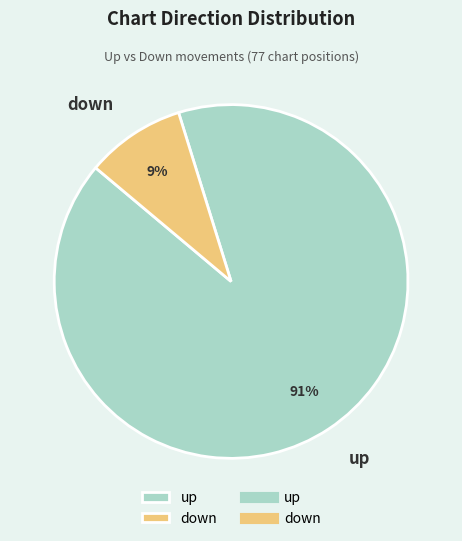

To the nearest percent, what is the average slice percentage?

50%